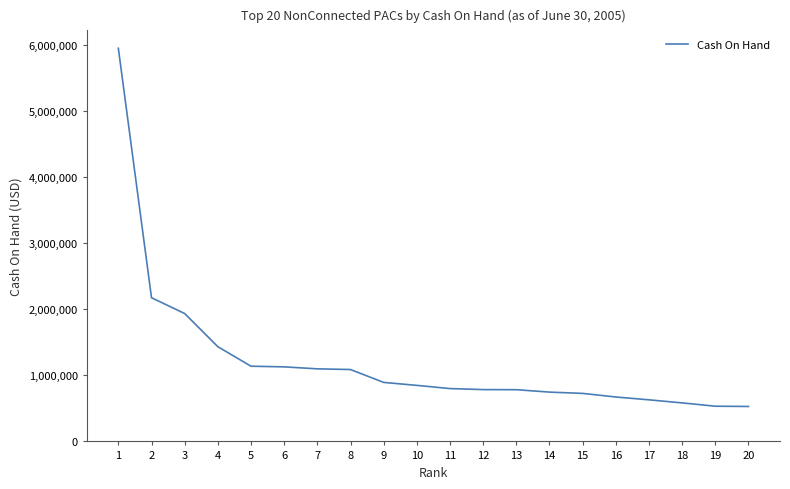

Is it true that the value at 4 is 1433563.3?

True